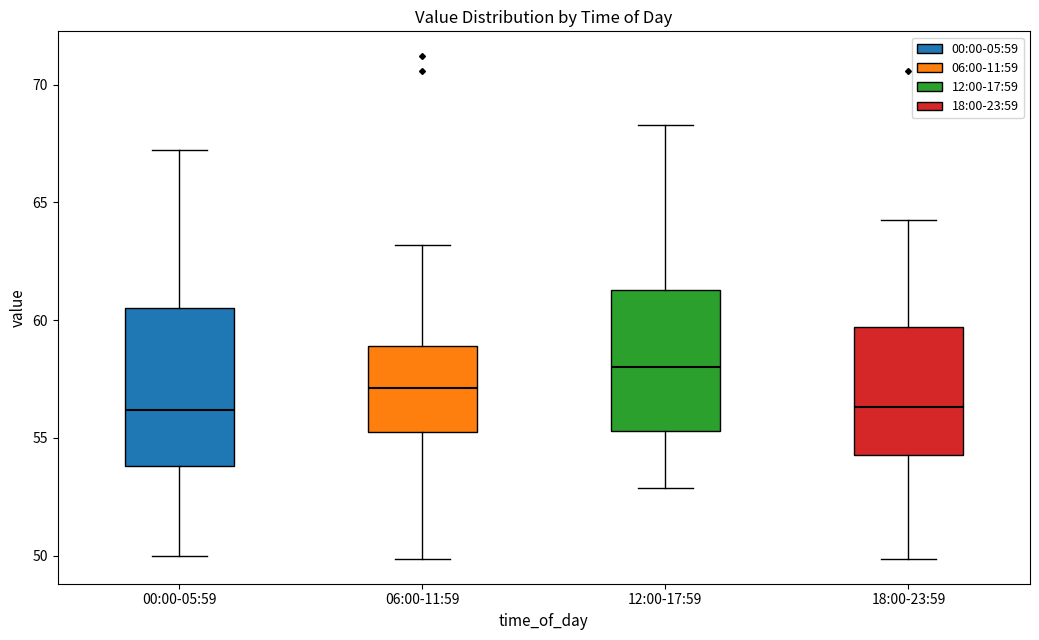

Comparing the boxes themselves (not the whiskers), which one is the tallest?

00:00-05:59